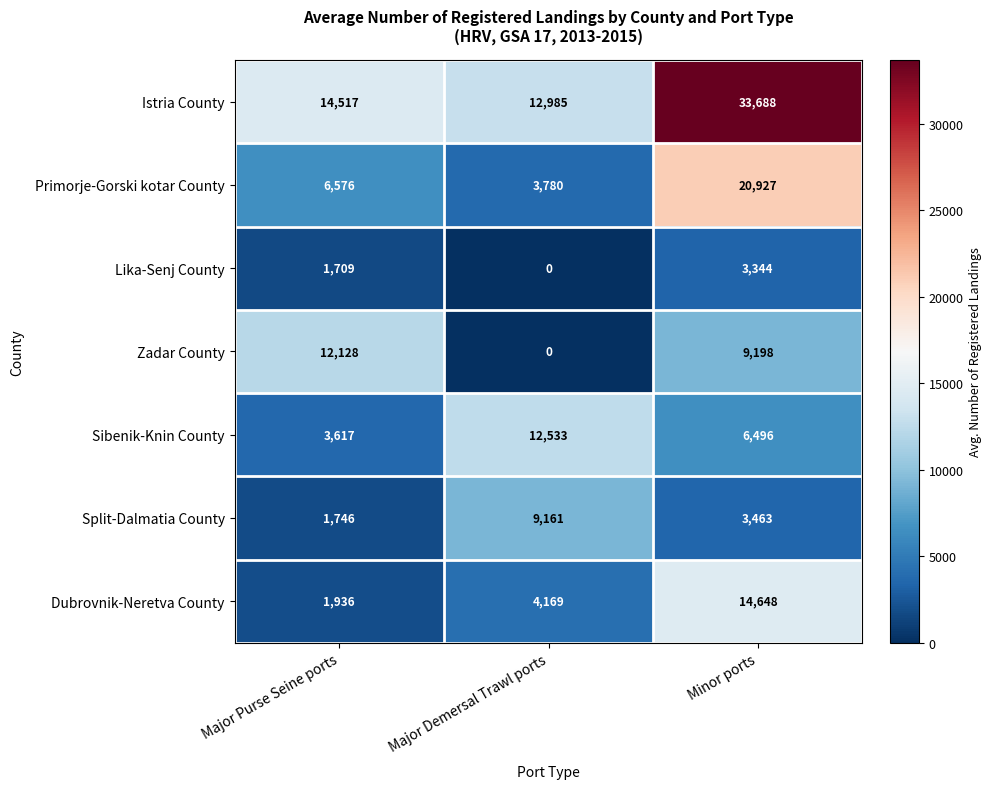

List the series in order of their peak value, lowest first.

Lika-Senj County, Split-Dalmatia County, Zadar County, Sibenik-Knin County, Dubrovnik-Neretva County, Primorje-Gorski kotar County, Istria County